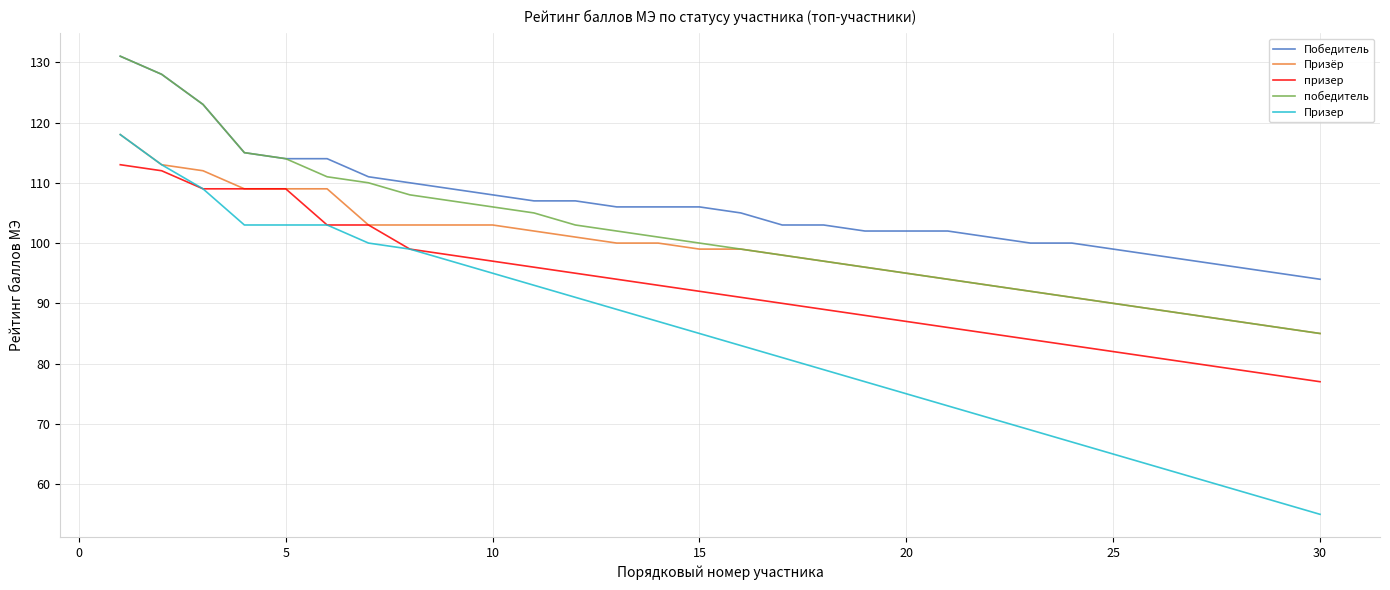

Which series has the largest range (max minus min)?

Призер